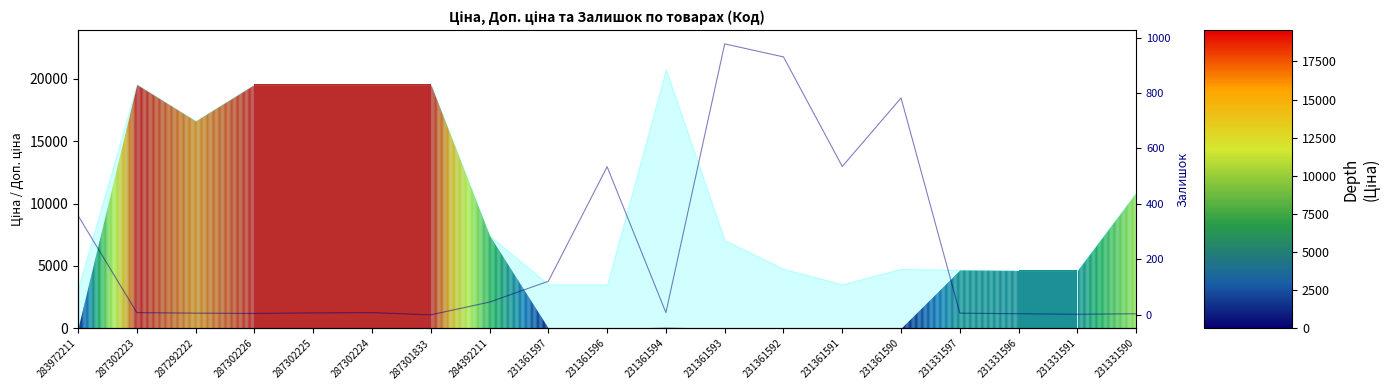

Reading right to left, list all the values displayed in this chart.

4	2	4	6	782	535	930	977	8	534	121	46	0	8	7	5	6	8	358